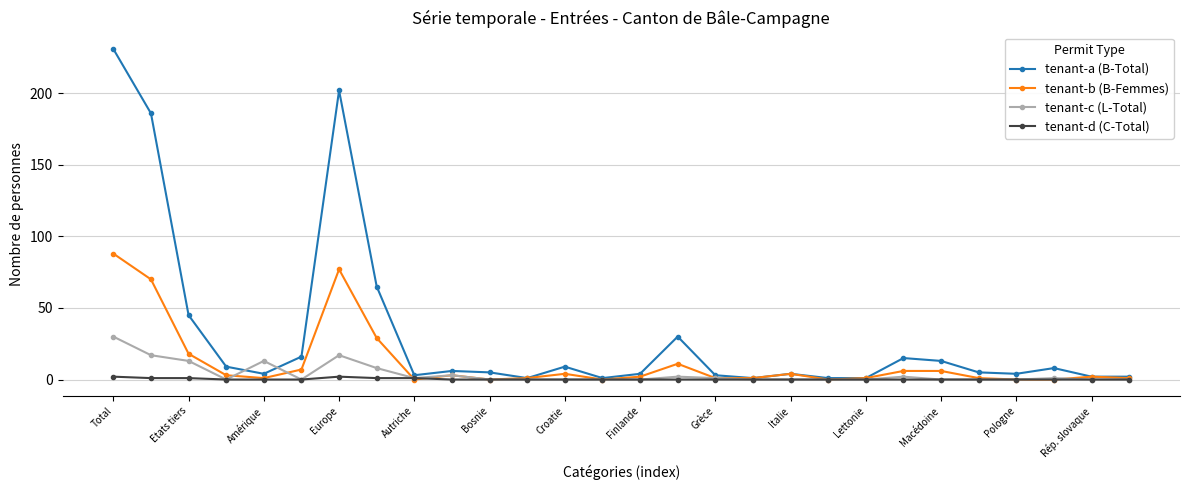

True or false: tenant-a (B-Total) and tenant-c (L-Total) intersect in this chart.

True